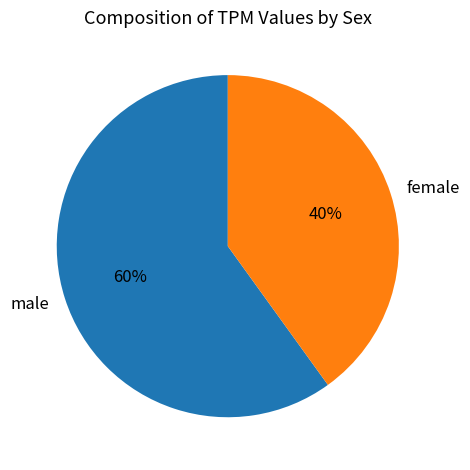

Is it true that female is 40% of the pie?

True